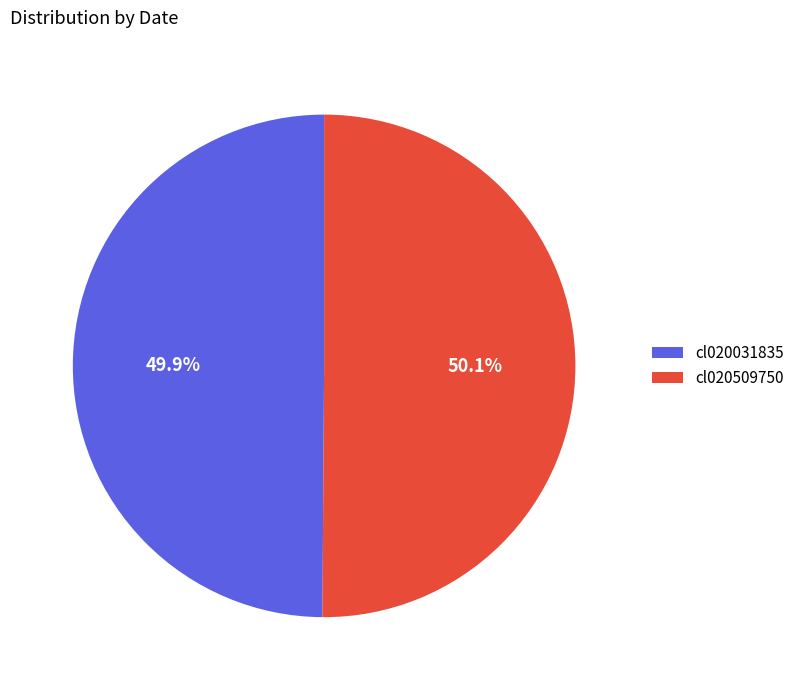

Do cl020031835 and cl020509750 together represent more than half of the pie?

Yes